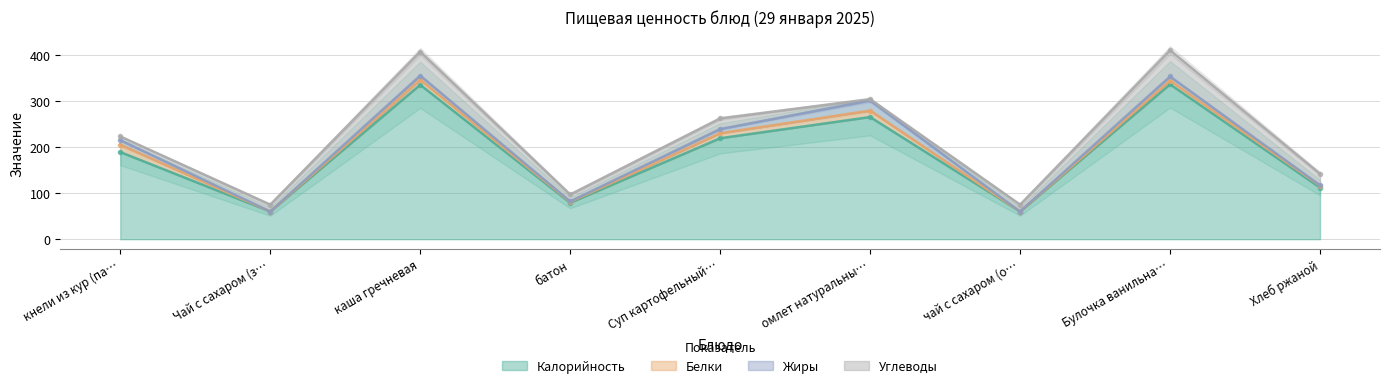

Is the value of Углеводы at каша гречневая greater than the value of Жиры at батон?

Yes